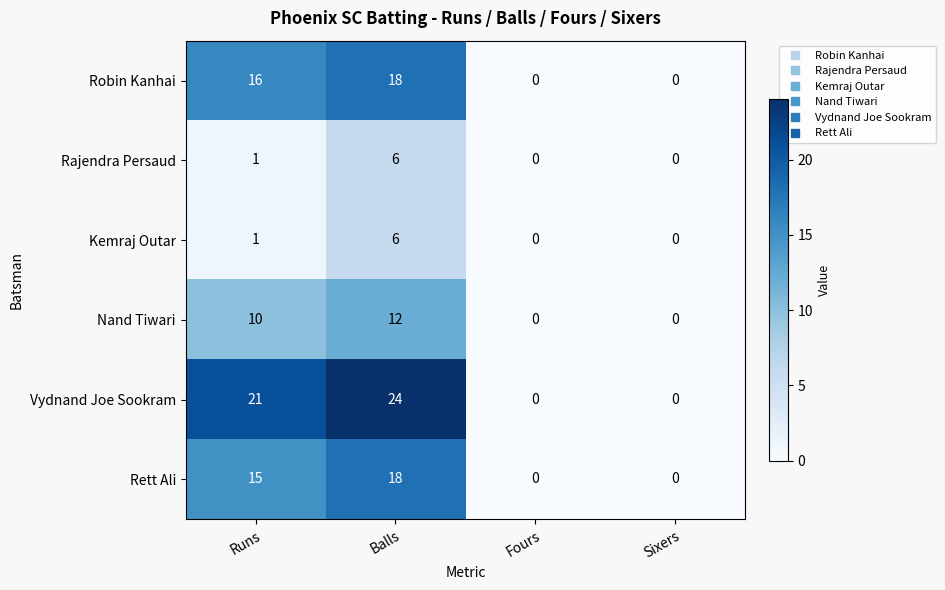

Reading left to right, what are all the values shown in this chart?

Robin Kanhai: 16	18	0	0
Rajendra Persaud: 1	6	0	0
Kemraj Outar: 1	6	0	0
Nand Tiwari: 10	12	0	0
Vydnand Joe Sookram: 21	24	0	0
Rett Ali: 15	18	0	0